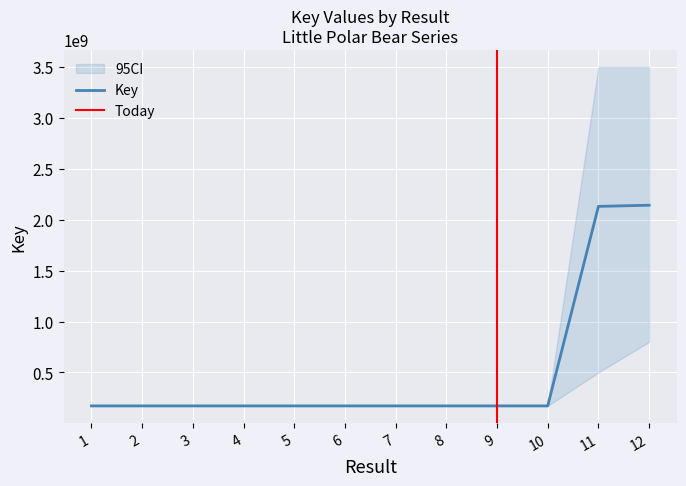

Reading left to right, list all the values displayed in this chart.

1=171825559	2=171825100	3=171825674	4=171825602	5=171825772	6=171825314	7=171825172	8=171825061	9=171825720	10=171824943	11=2130394818	12=2141962083